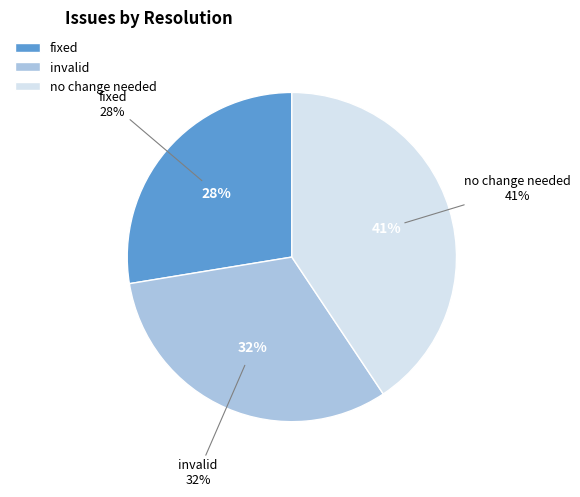

Is the sum of invalid and fixed greater than half?

Yes